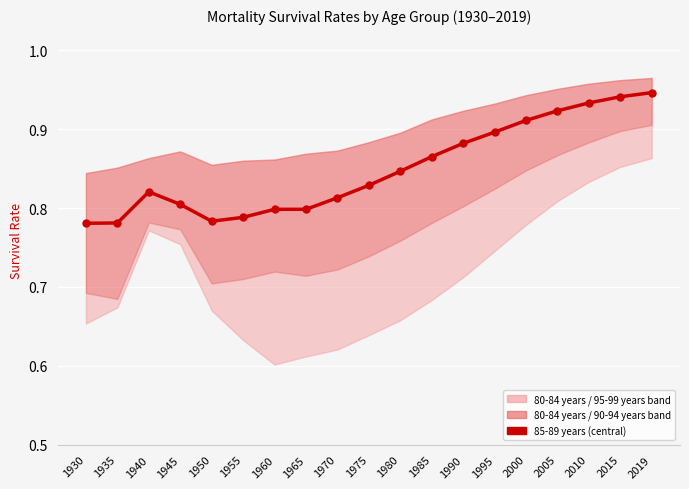

True or false: the data has more than 0 interior local peaks.

True